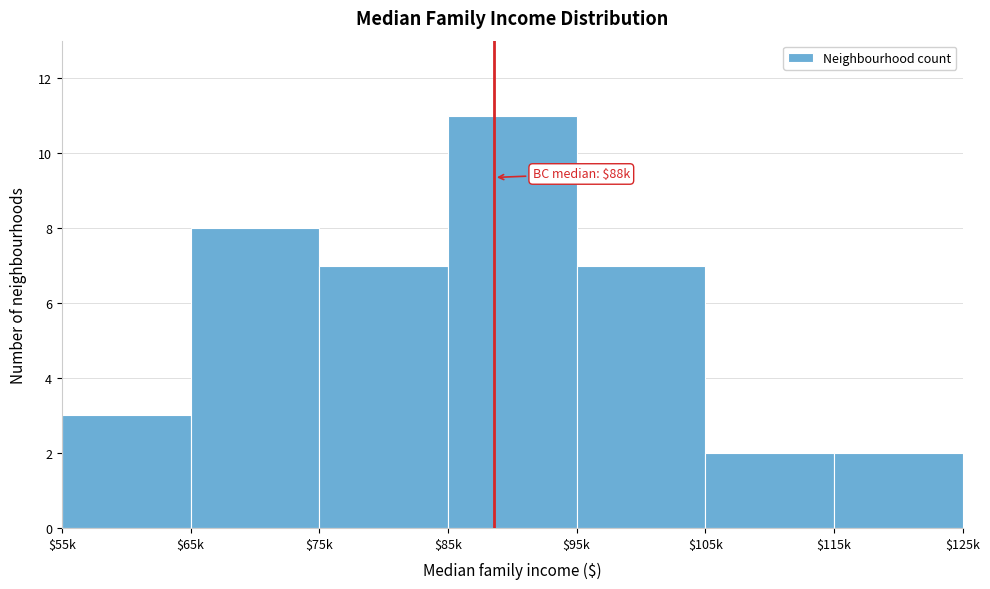

Reading left to right, transcribe all the data shown in this chart.

3	8	7	11	7	2	2